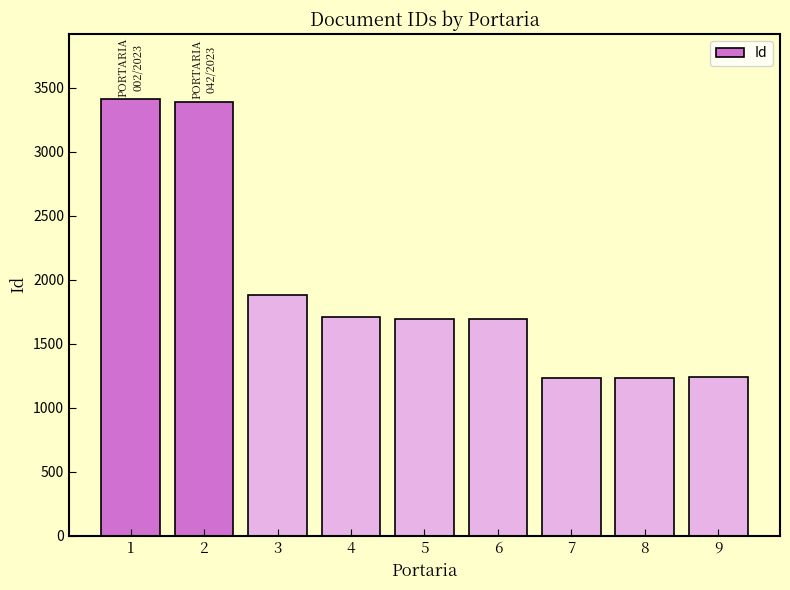

What is the value of the 5th bar from the left?

1691